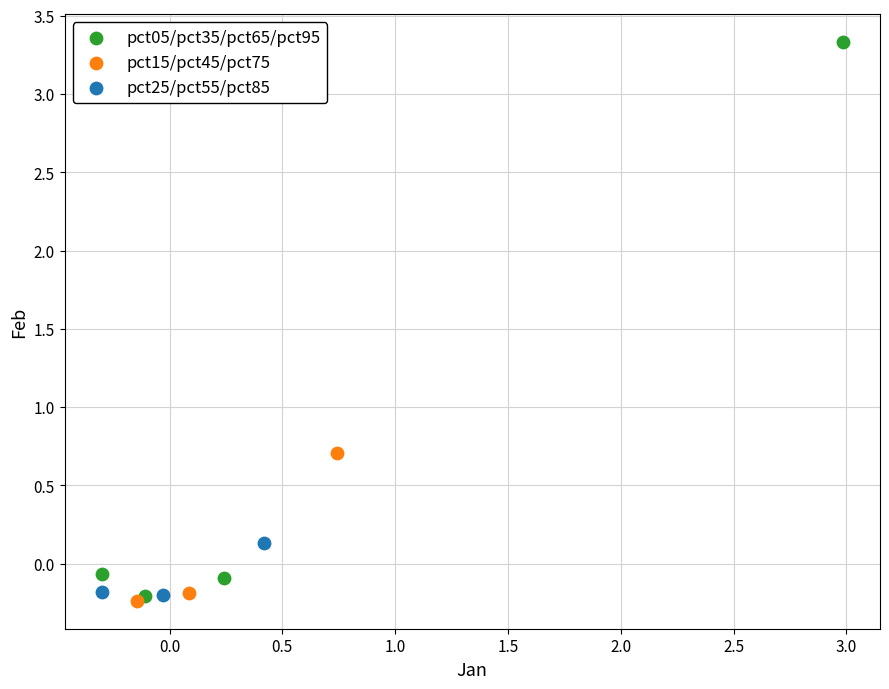

What are all the series names shown in the legend?

pct05/pct35/pct65/pct95, pct15/pct45/pct75, pct25/pct55/pct85